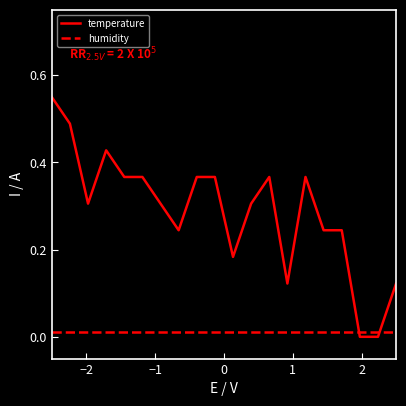

Which series has the widest spread of values?

temperature